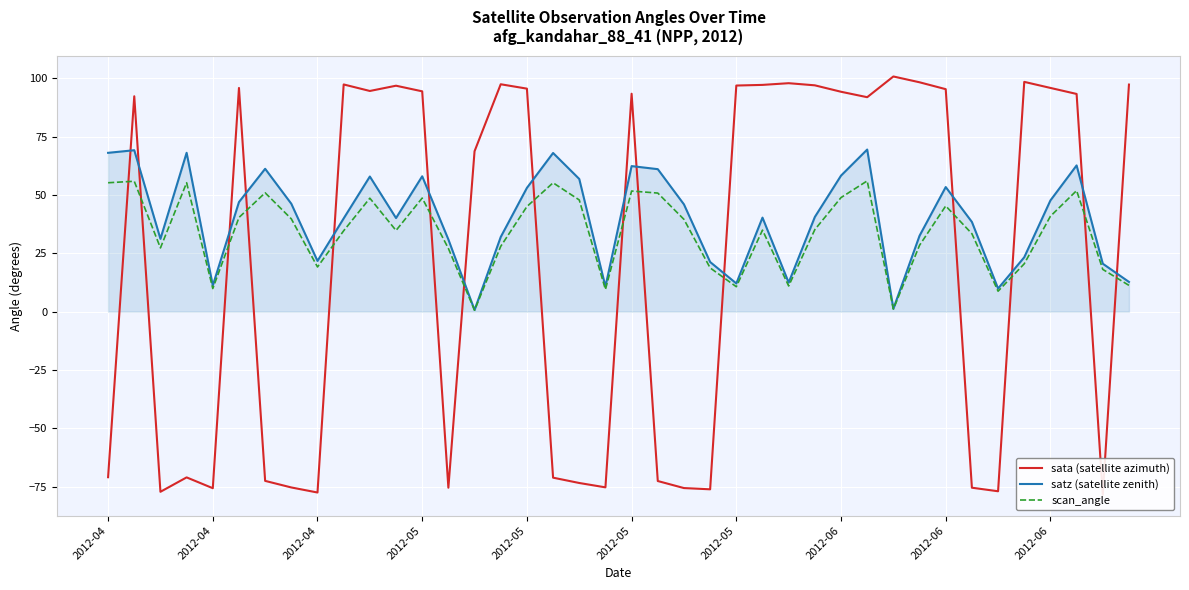

What is the difference between the maximum and minimum values in the scan_angle series?

55.4